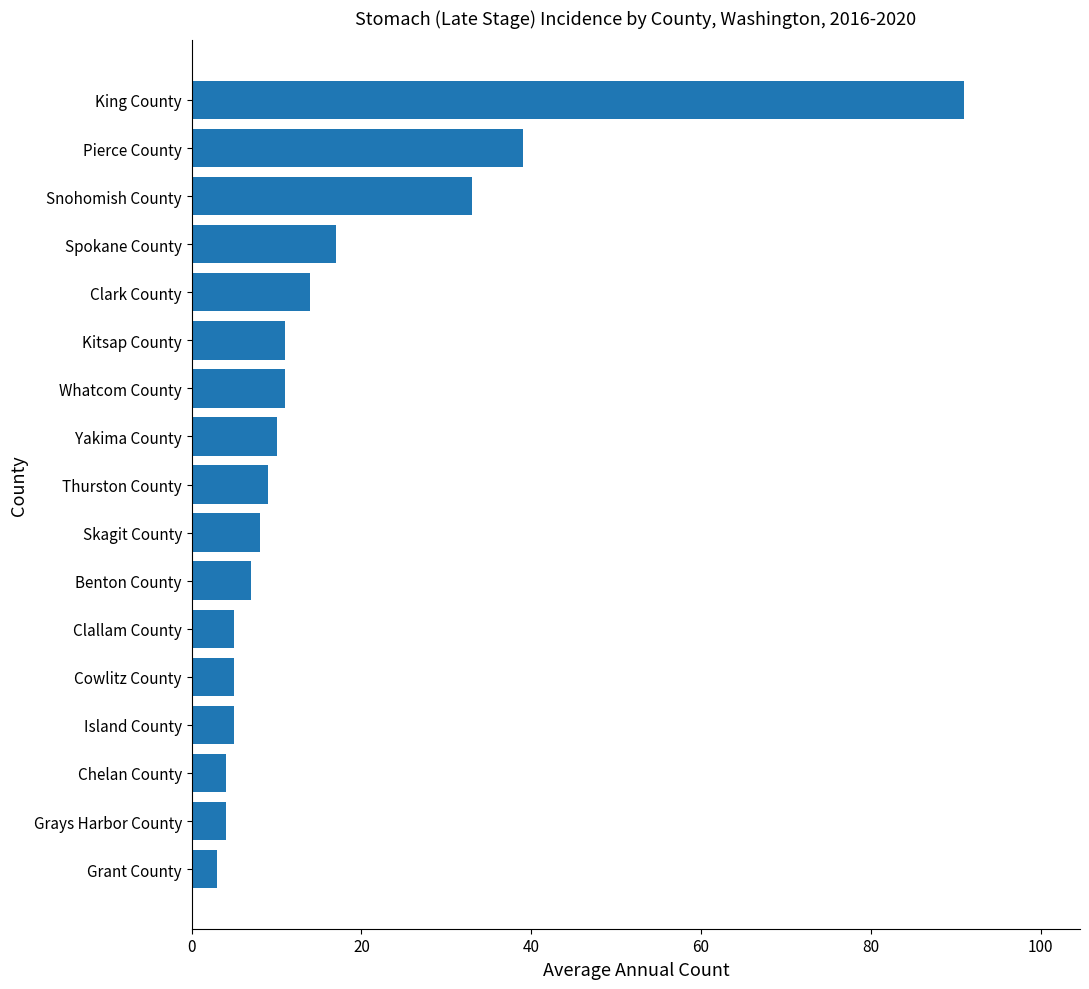

Between Chelan County and Whatcom County, which is larger?

Whatcom County